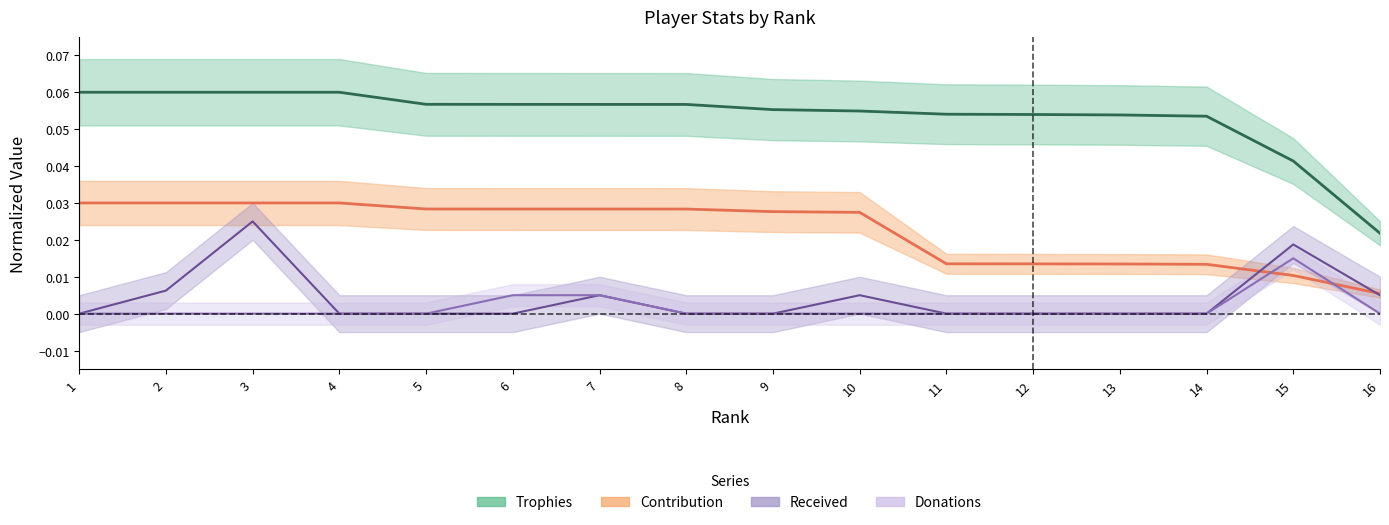

How many lines are shown in the chart?

4